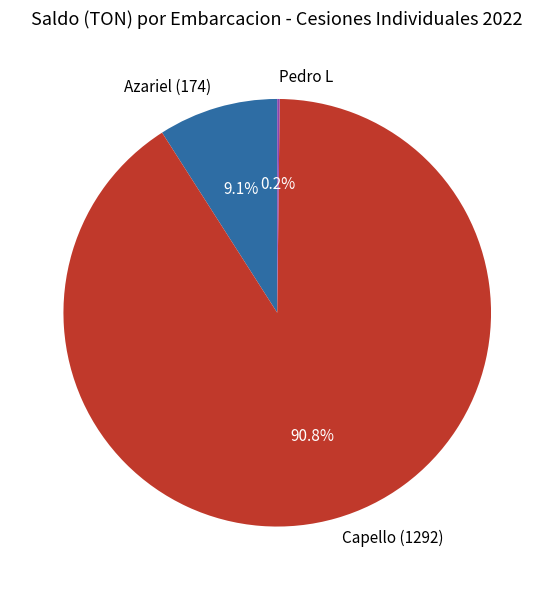

Which has a higher value, Capello (1292) or Azariel (174)?

Capello (1292)